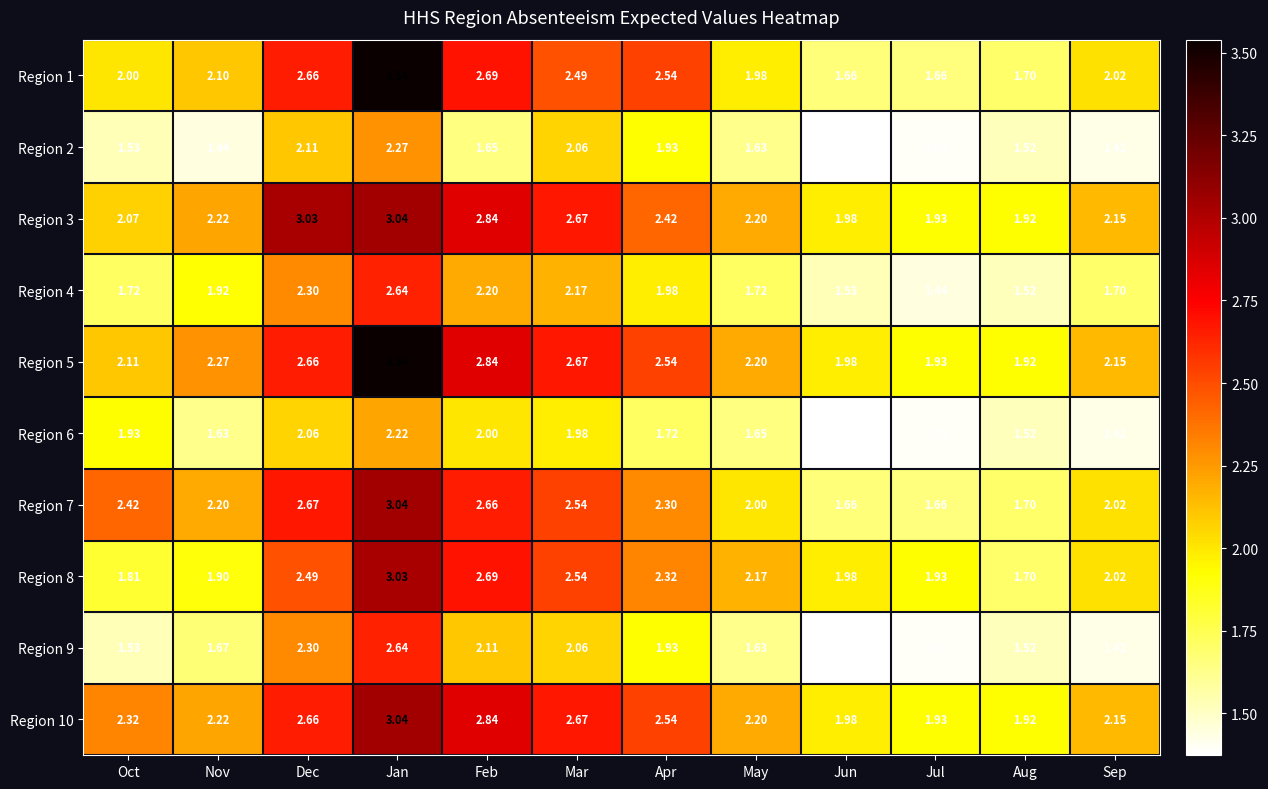

At which category is the sum across all series the highest?

Jan